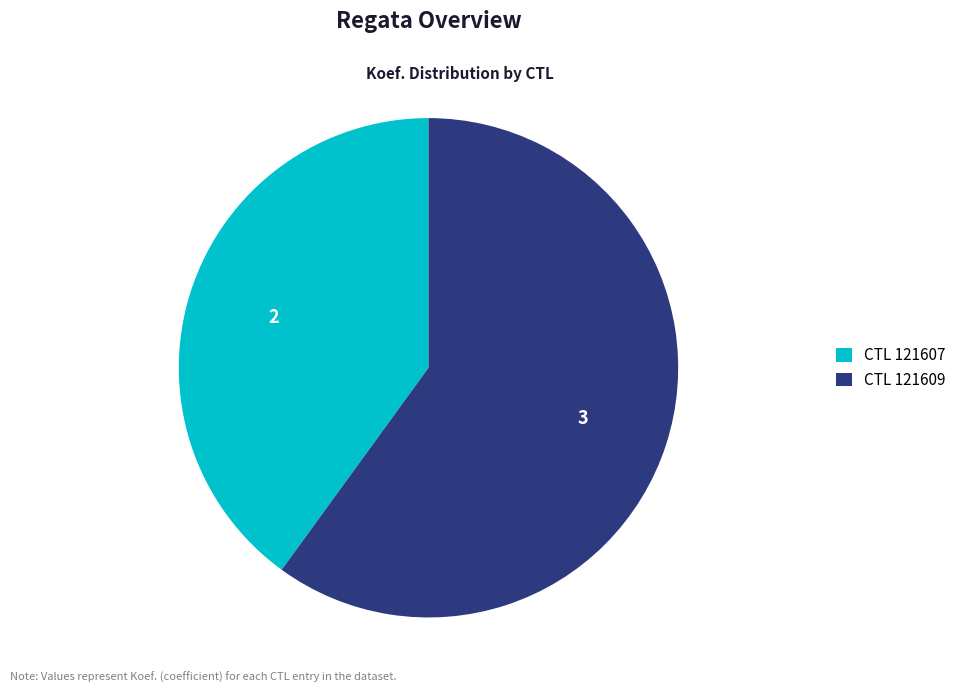

What is the ratio of the value at CTL 121607 to the value at CTL 121609?

0.7